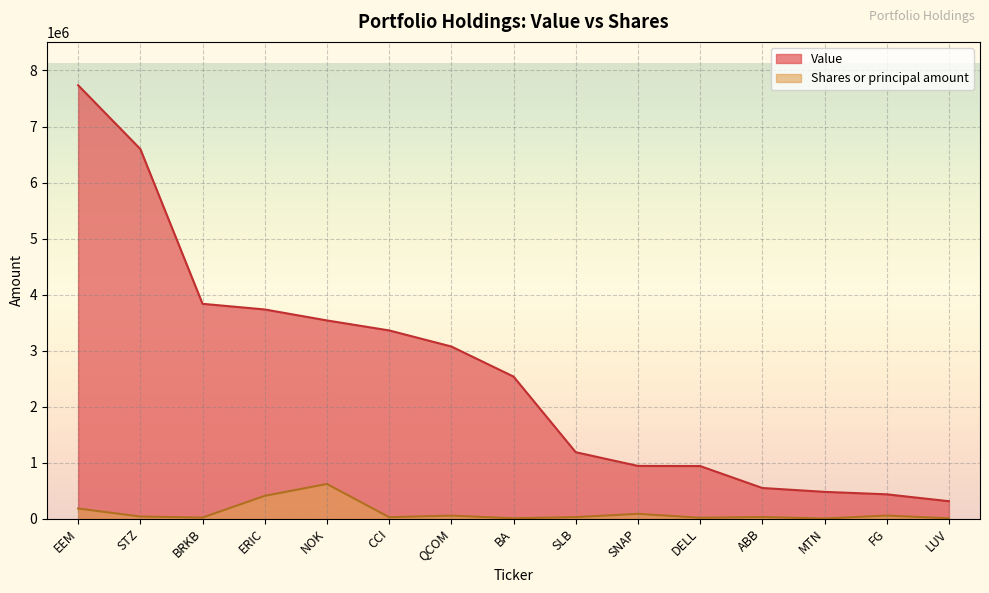

Which series has the widest spread of values?

Value